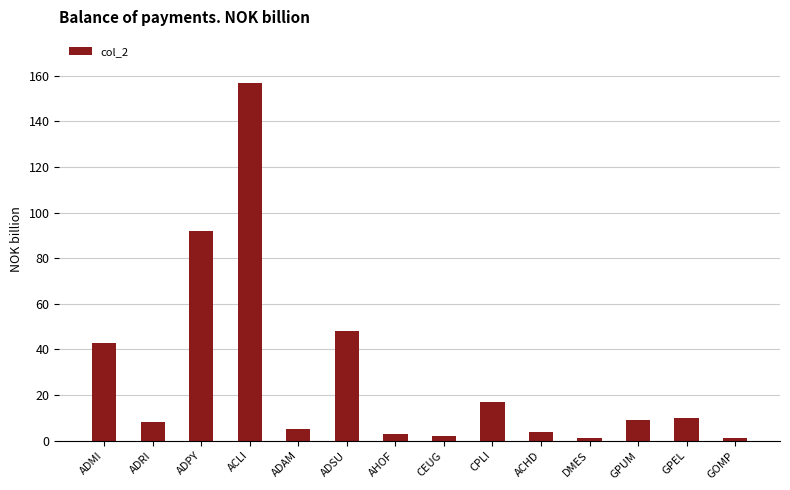

Where does the data first go above 9?

ADMI